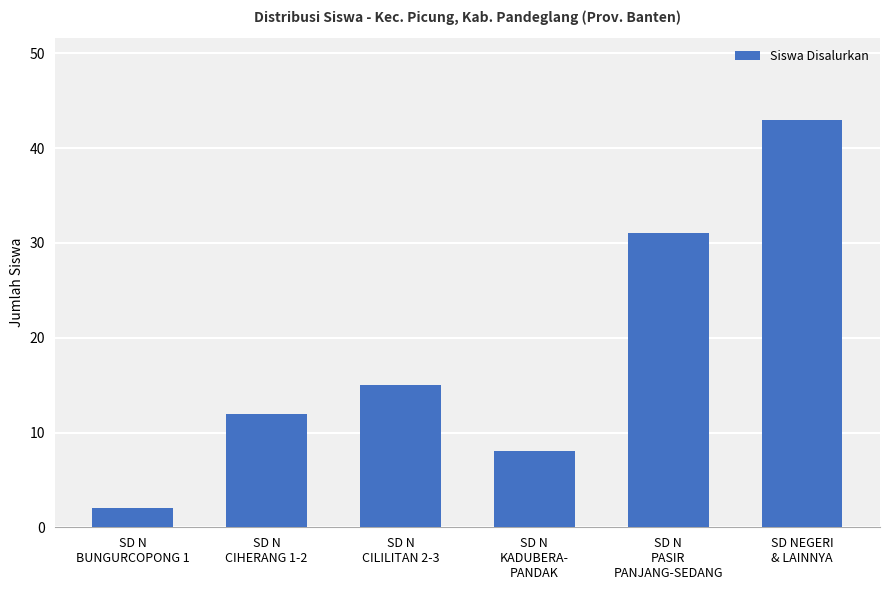

What is the difference between the maximum and second lowest values?

35